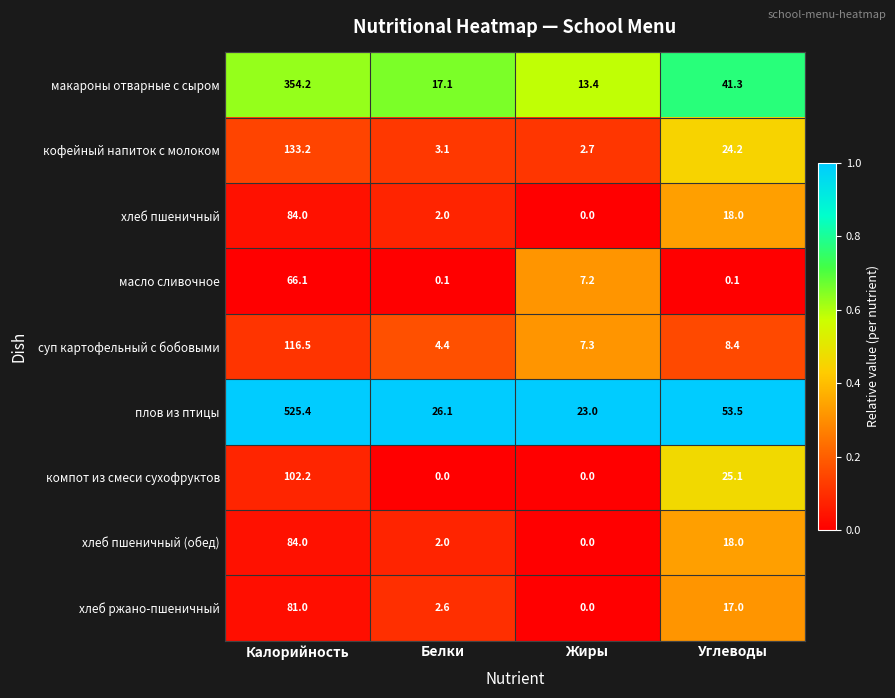

What is the difference between the maximum and second lowest values in the кофейный напиток с молоком series?

130.1